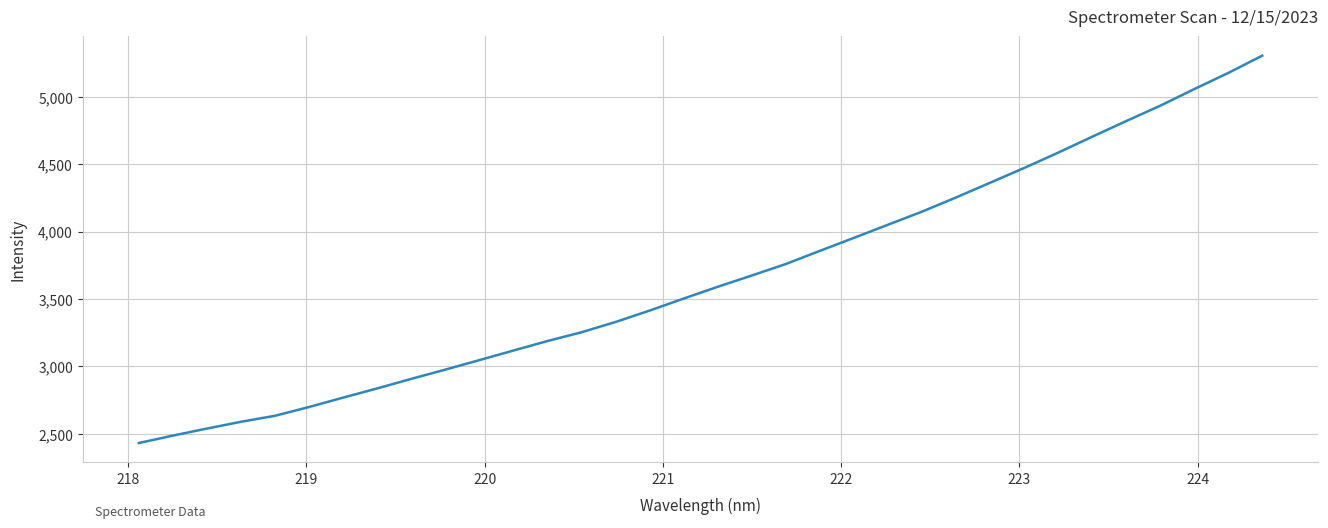

What is the greatest value displayed?

5305.8